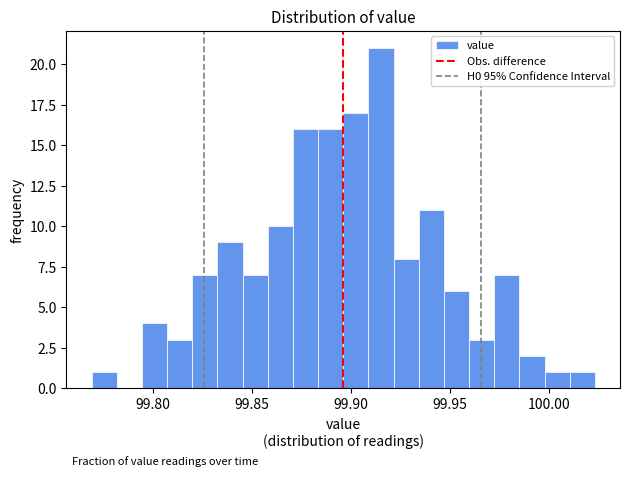

Read against the x-axis, roughly where is the centre of the tallest bar?

99.915